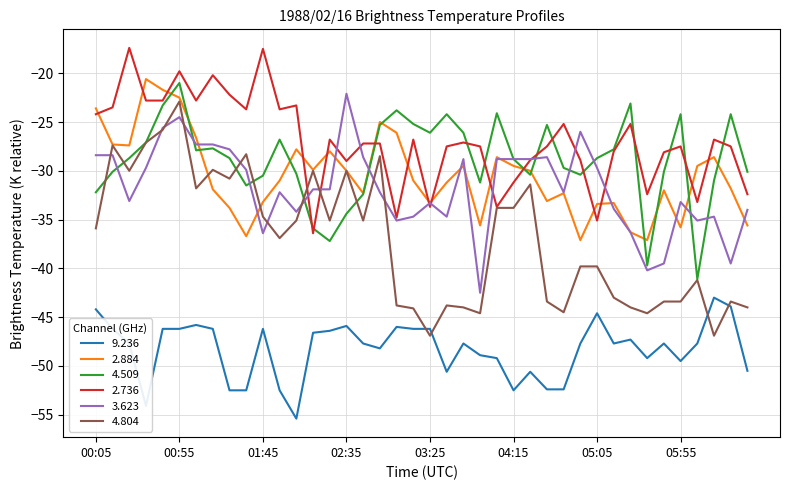

How many lines are shown in the chart?

6